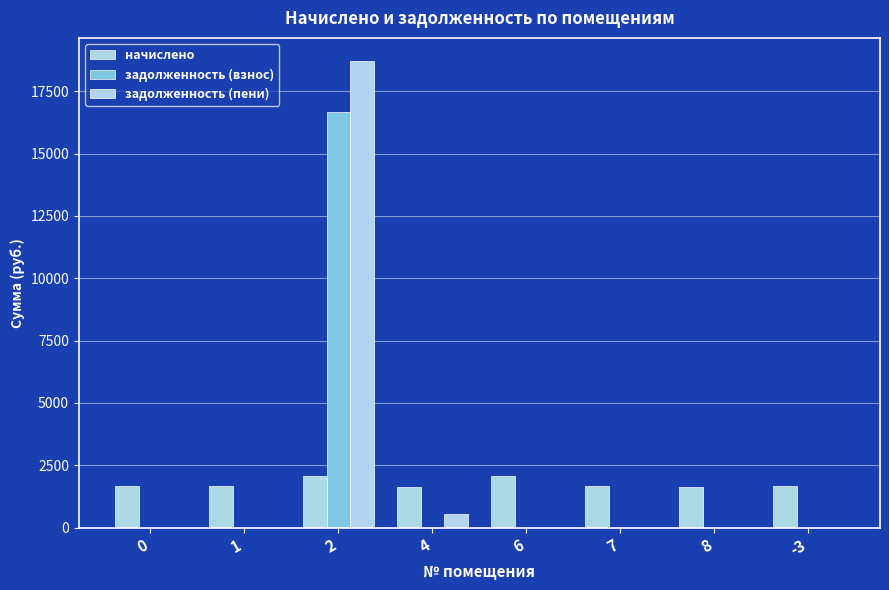

How many series are shown in this chart?

3